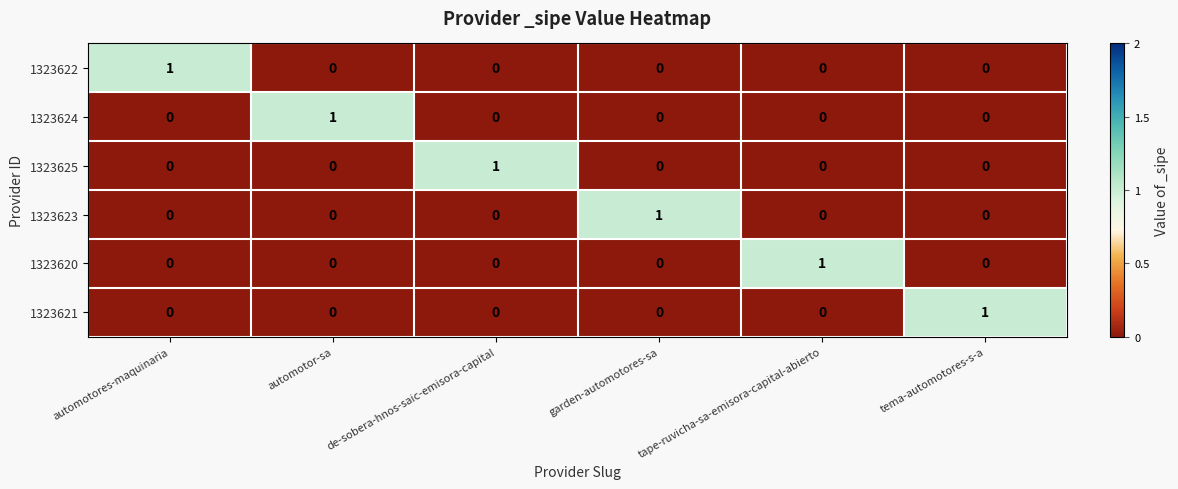

How many positive values does the 1323622 series have?

1